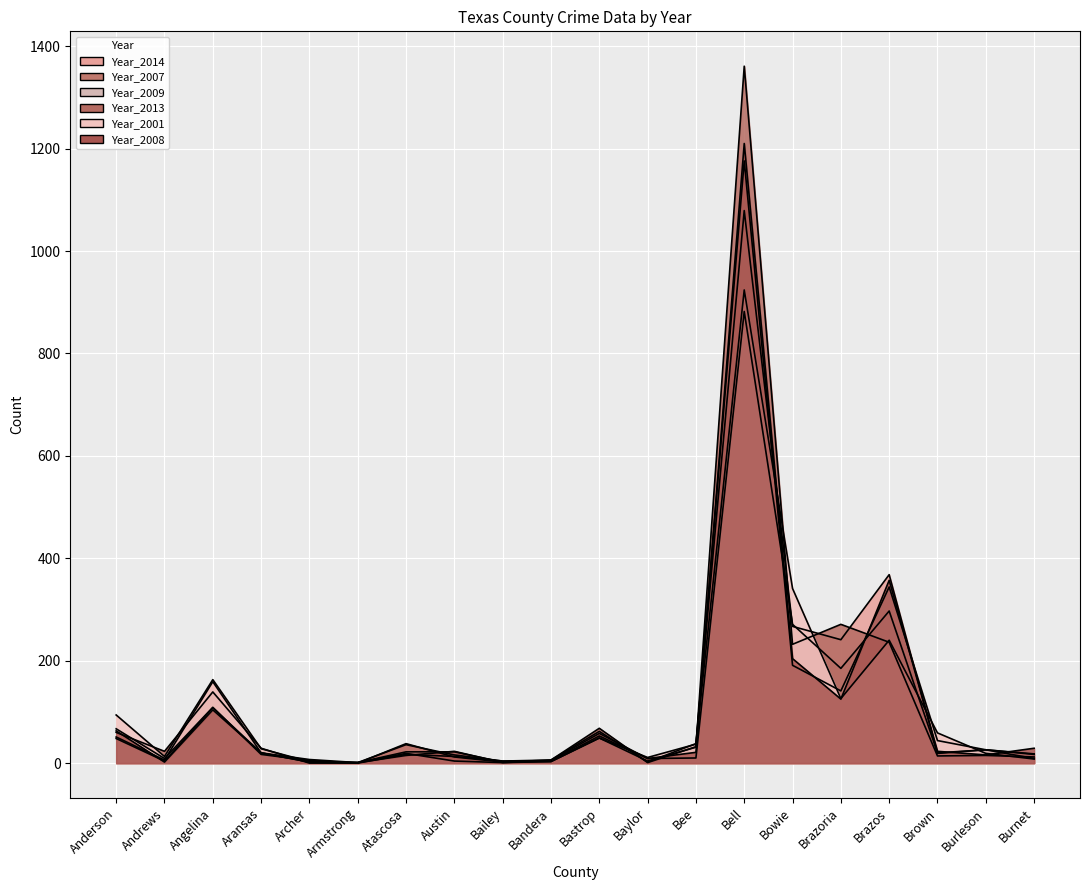

What is the sum of the Year_2009 values at Burnet and Baylor?

21